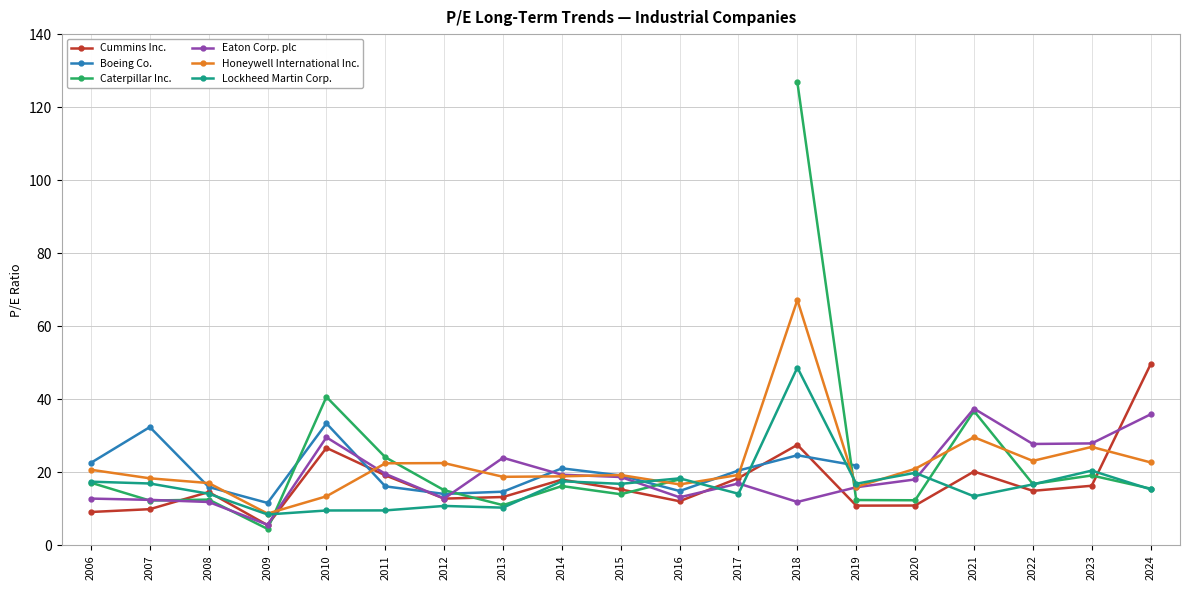

True or false: Honeywell International Inc. has more than 2 interior local peaks.

True